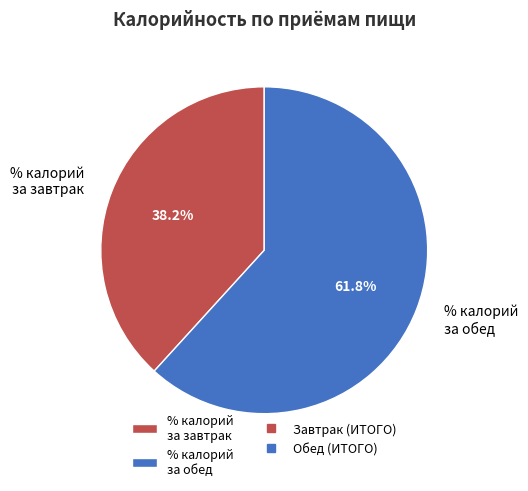

Do % калорий за обед and % калорий за завтрак together represent more than half of the pie?

Yes